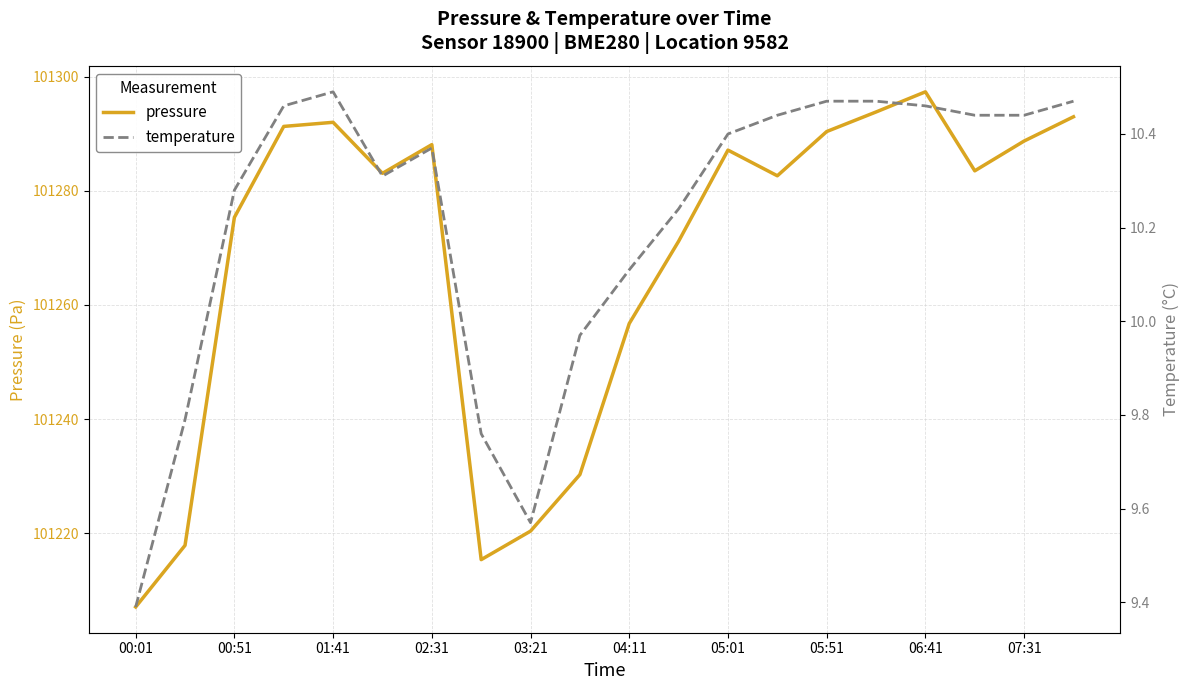

True or false: pressure has a value of 101297.3 at 06:41.

True